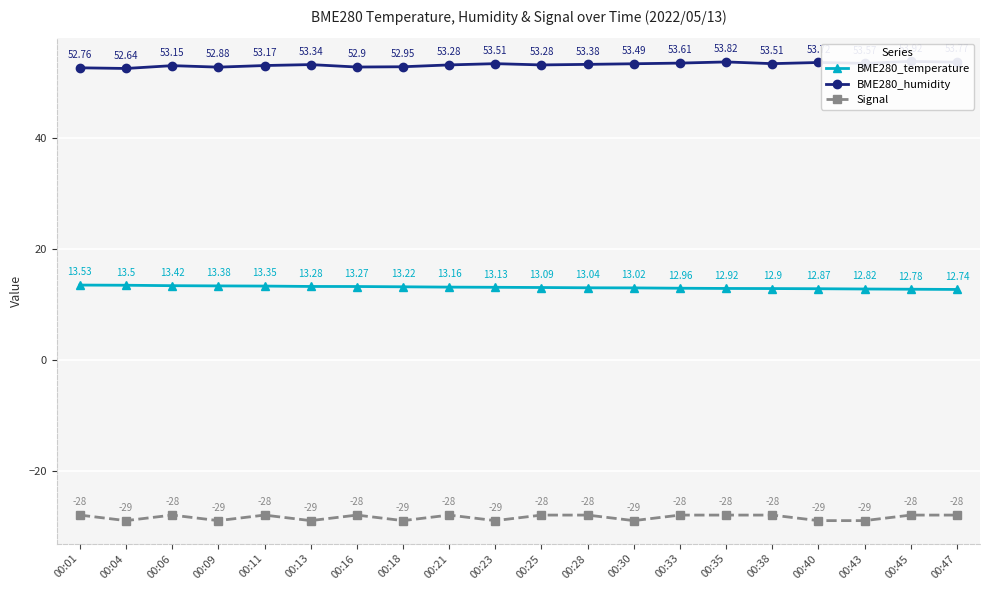

Which category has the highest value across all series?

00:45